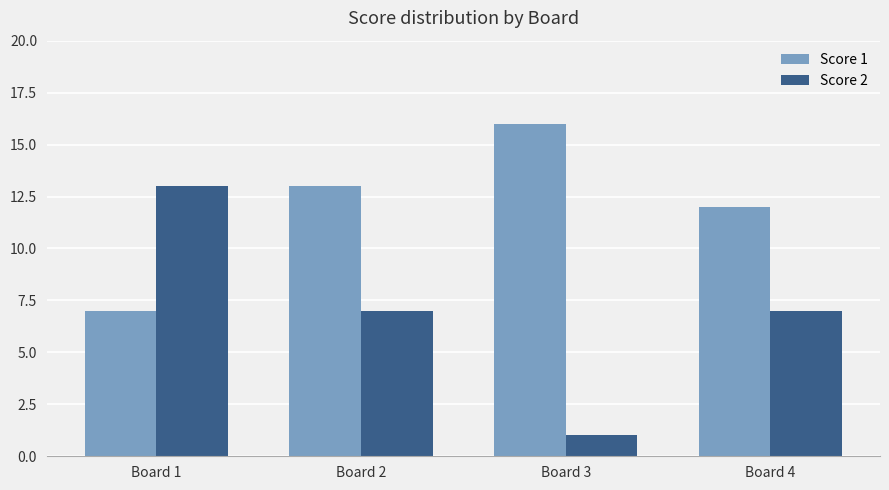

Does the chart contain stacked bars?

No